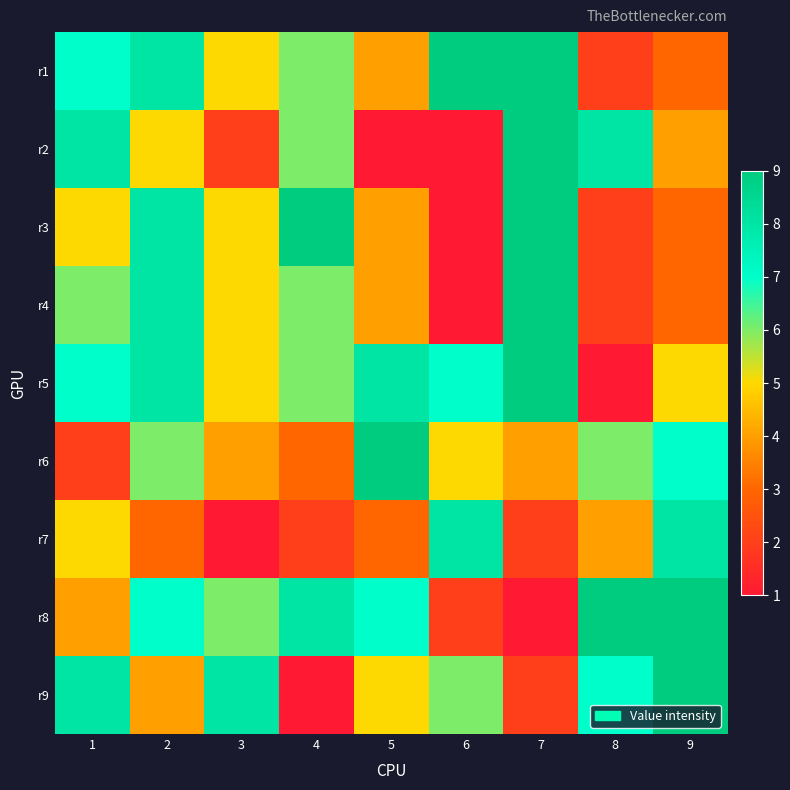

What is the maximum value shown in the chart?

9